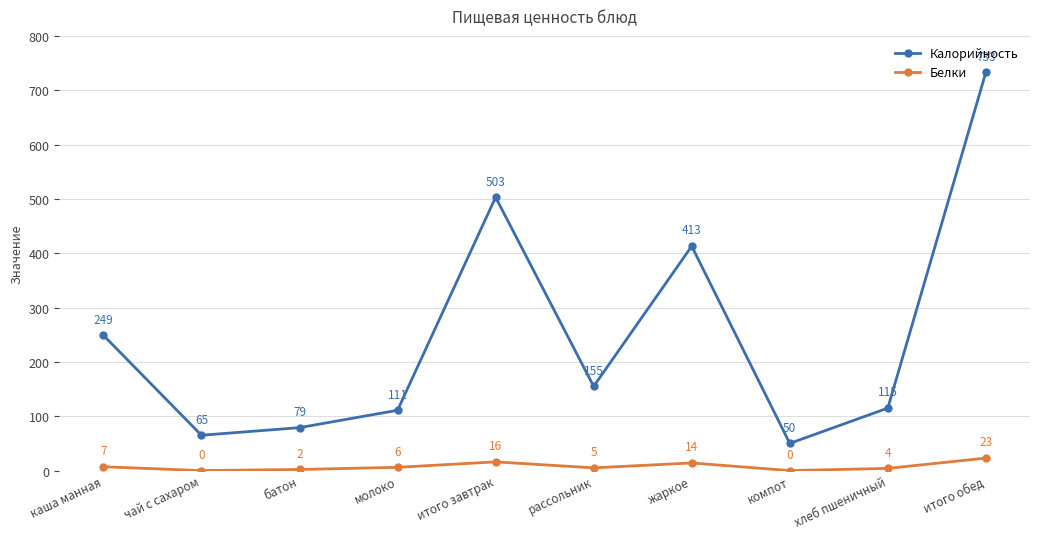

List the labels in order of Калорийность value, smallest first.

компот, чай с сахаром, батон, молоко, хлеб пшеничный, рассольник, каша манная, жаркое, итого завтрак, итого обед